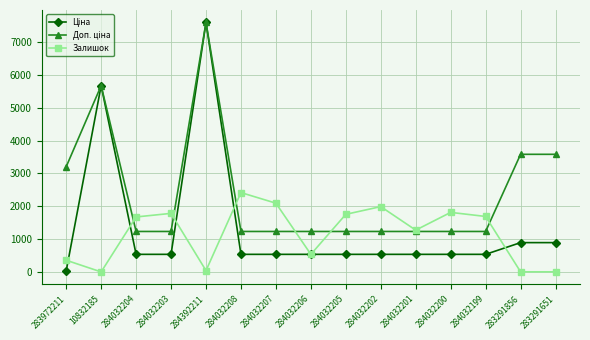

What is the maximum value shown in the chart?

7596.5